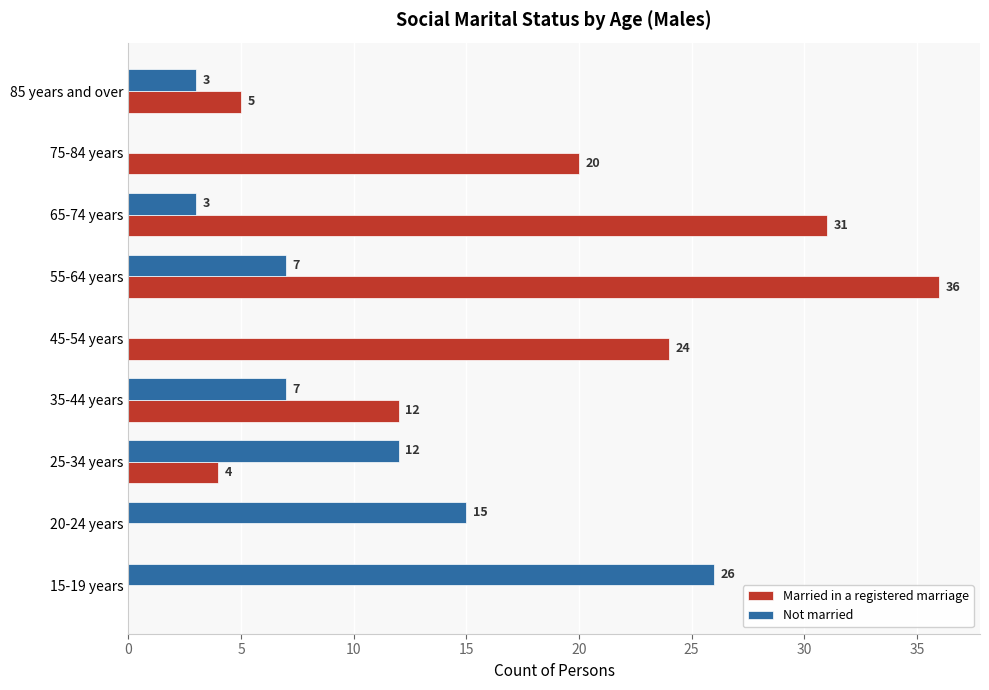

The value of Married in a registered marriage at 20-24 years is -19. True or false?

False